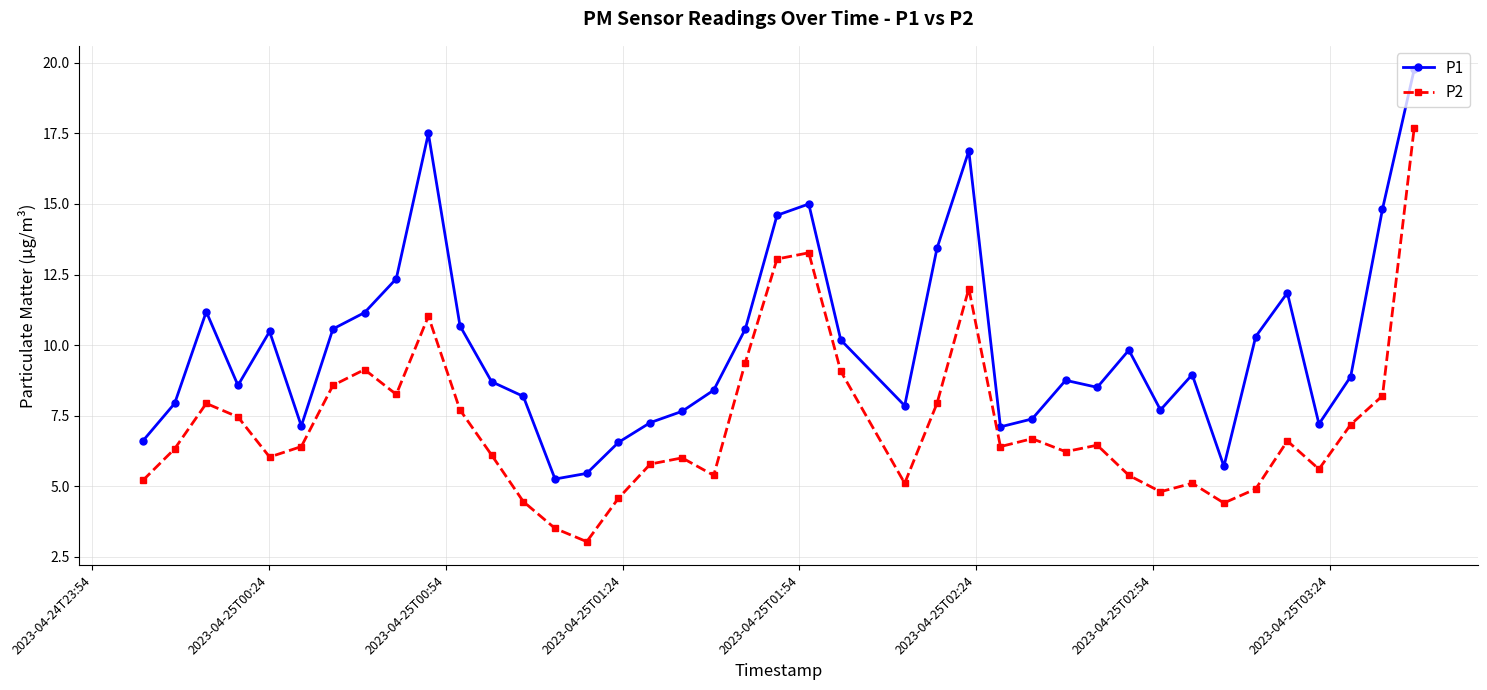

Which series has the largest total across all categories?

P1